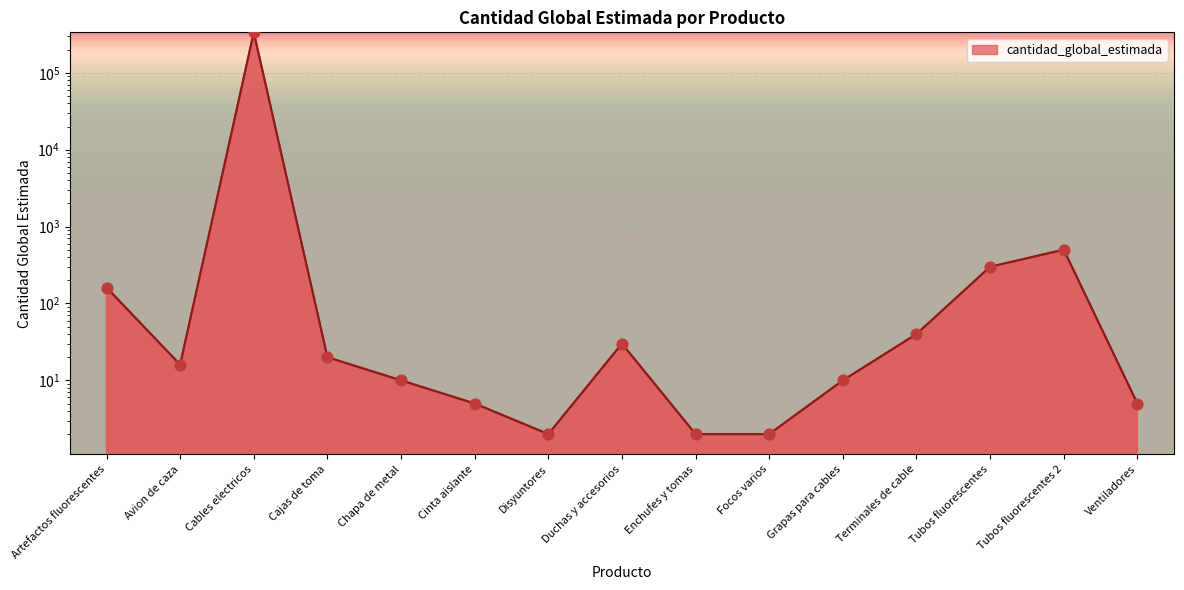

Between Cinta aislante and Enchufes y tomas, which is larger?

Cinta aislante